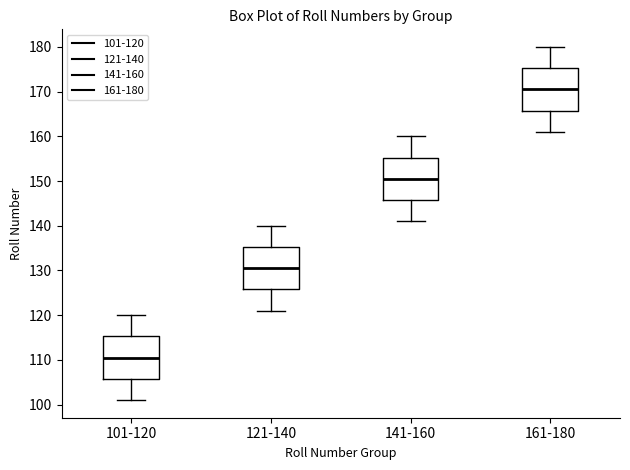

Reading left to right, read every box against the y-axis: the position of its median line, the range the box covers, and the ends of its whiskers. The values are not printed on the chart, so give them approximately, as read against the axis.

101-120: median 111, box 106 to 115, whiskers 101 to 120
121-140: median 131, box 126 to 135, whiskers 121 to 140
141-160: median 151, box 146 to 155, whiskers 141 to 160
161-180: median 171, box 166 to 175, whiskers 161 to 180